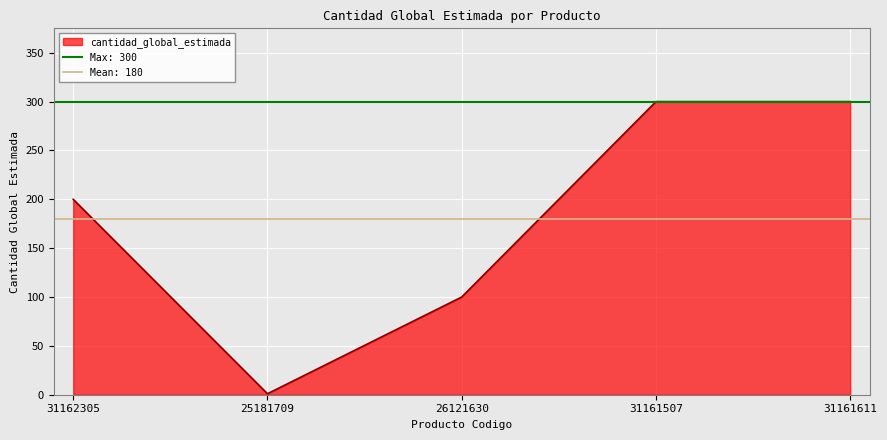

Reading right to left, what are all the values shown in this chart?

300	300	100	1	200